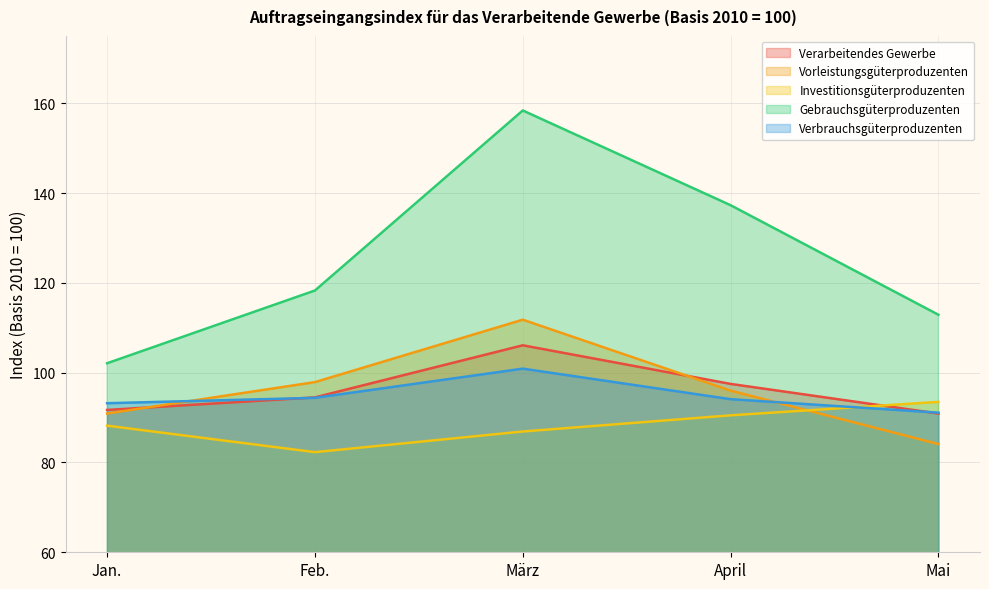

What is the sum of all Investitionsgüterproduzenten values?

441.4